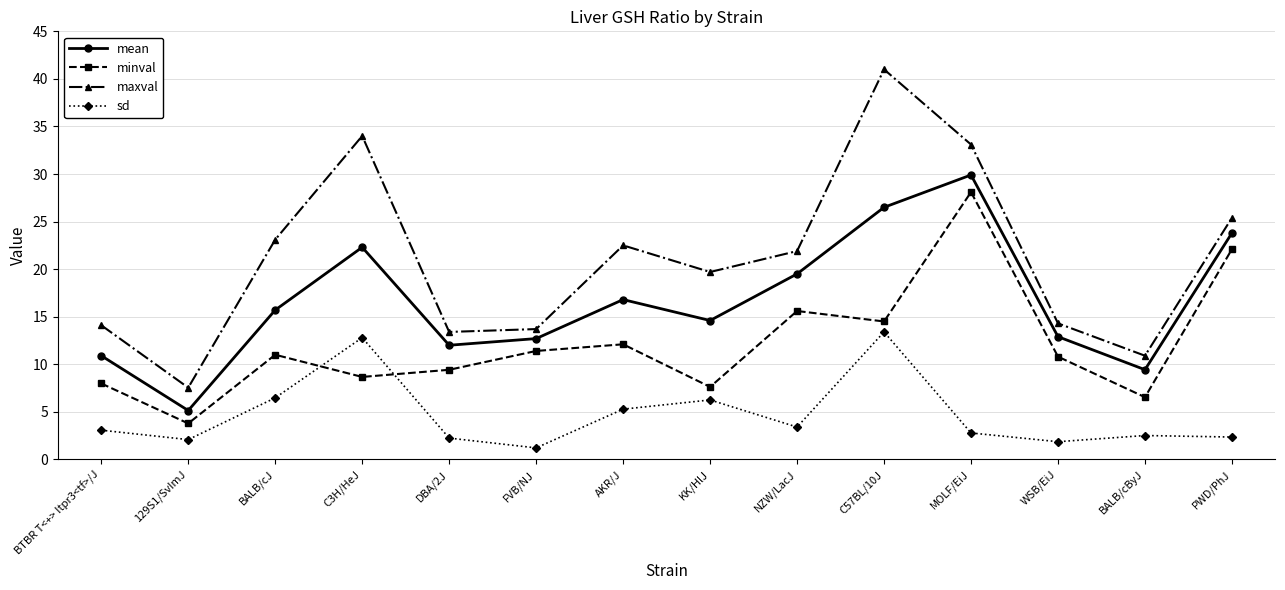

Rank the series at BALB/cJ from highest to lowest value.

maxval, mean, minval, sd